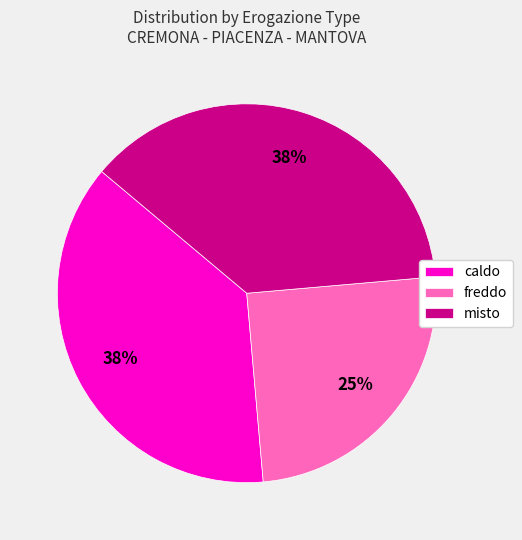

To the nearest percent, what percentage of the pie is freddo?

25%